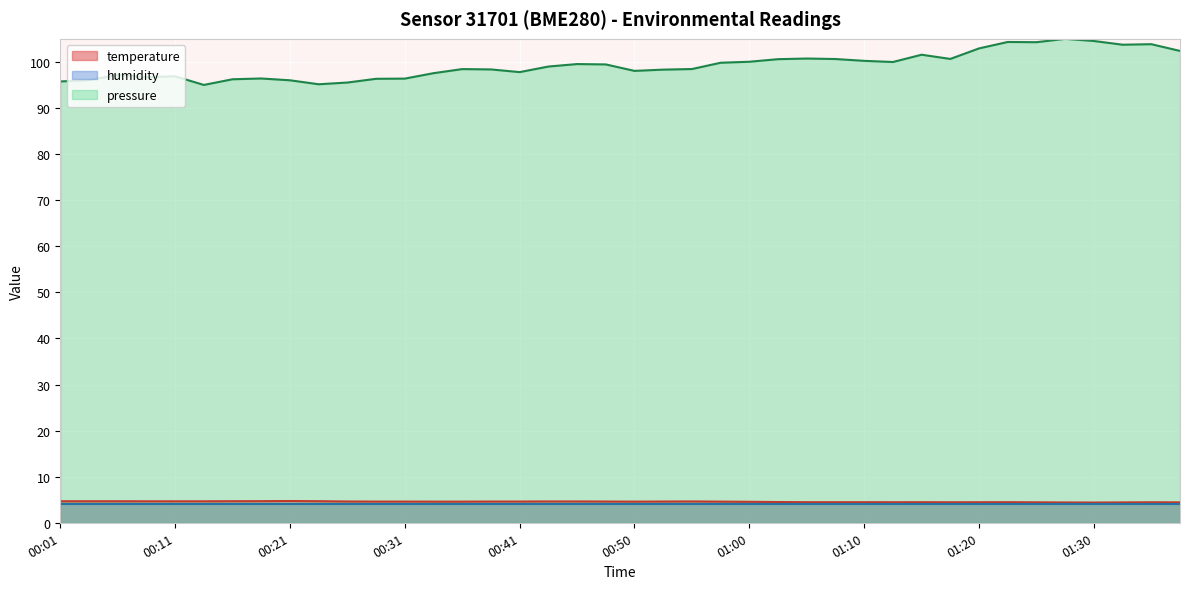

What is the label of the 11th point from the left?

00:26